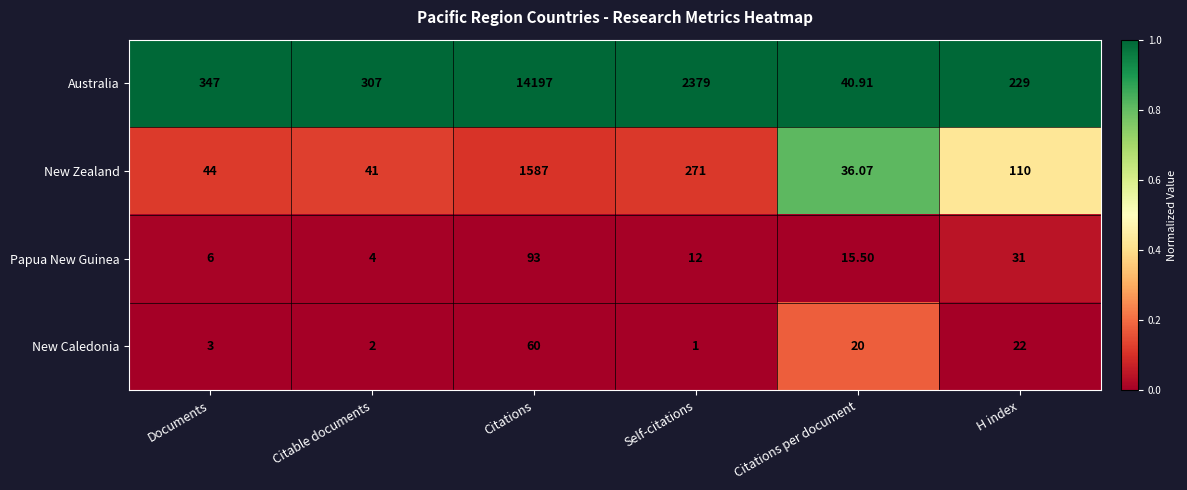

Between Self-citations and H index, which series saw the biggest shift?

Australia